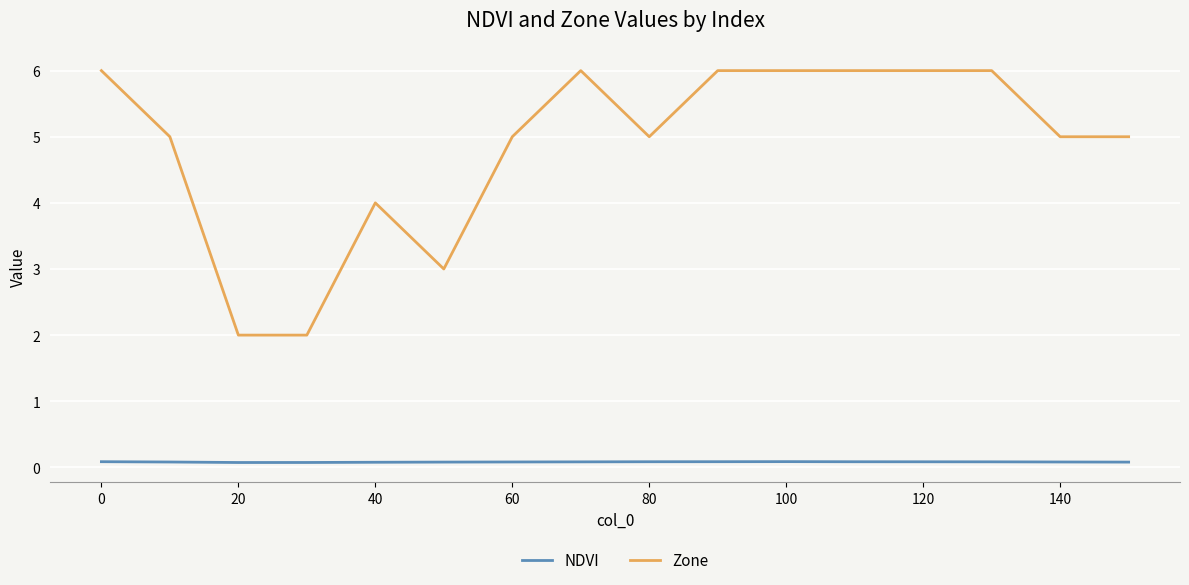

What are all the series names shown in the legend?

NDVI, Zone